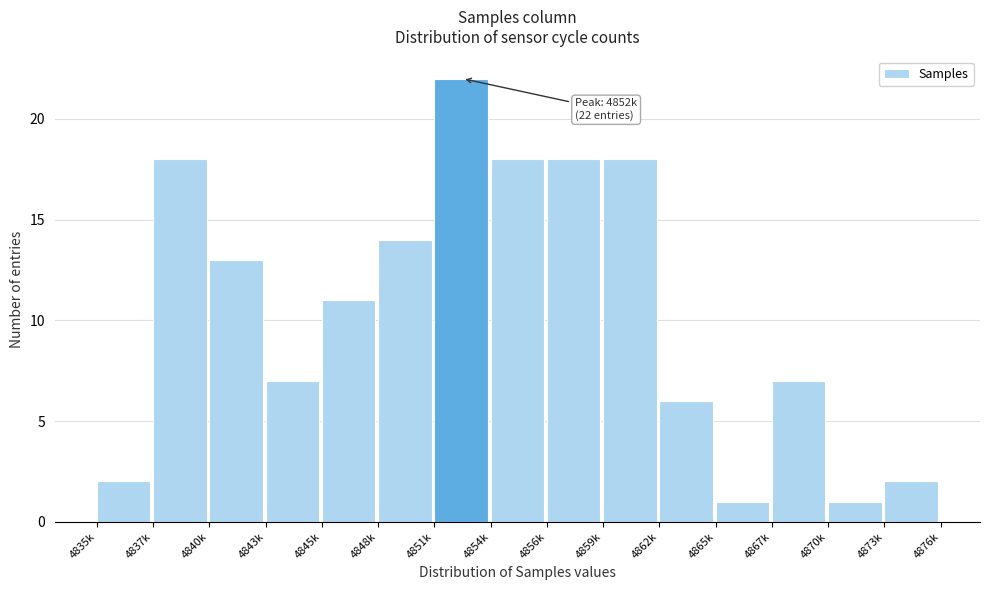

Reading right to left, what are all the values shown in this chart?

4873k=2	4870k=1	4867k=7	4865k=1	4862k=6	4859k=18	4856k=18	4854k=18	4851k=22	4848k=14	4845k=11	4843k=7	4840k=13	4837k=18	4835k=2